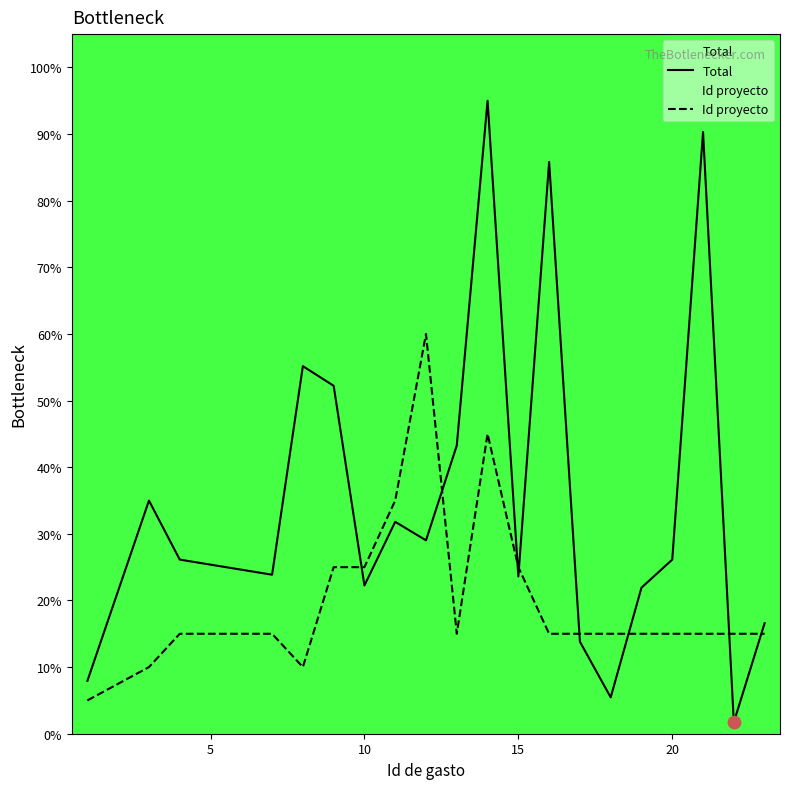

Which series has the largest total across all categories?

Total